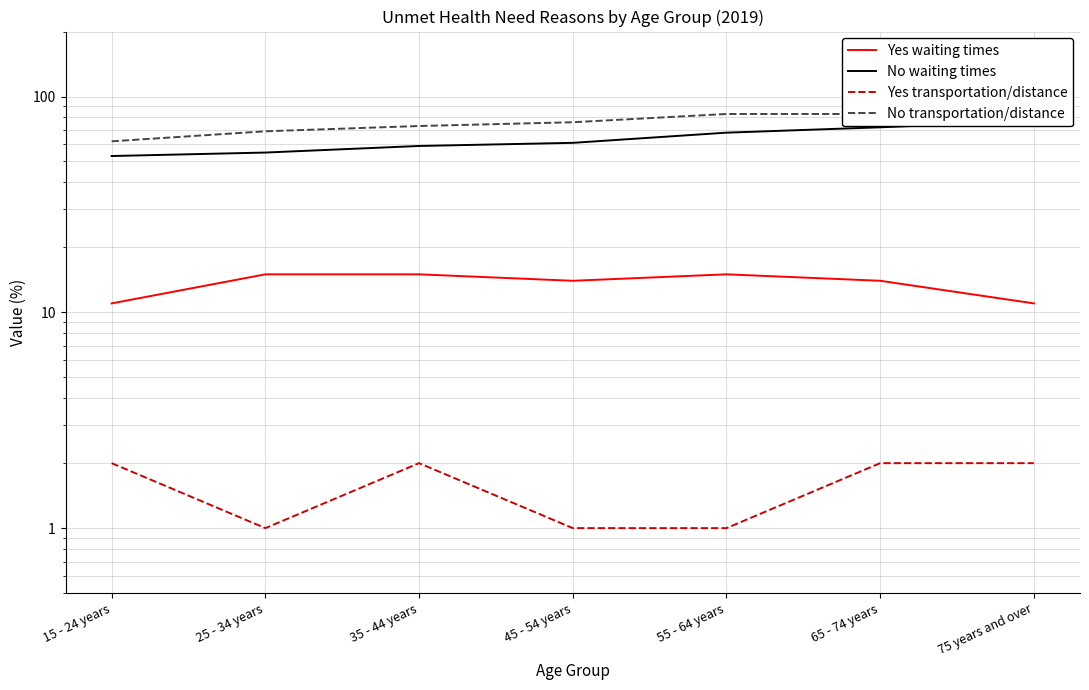

At which label is No transportation/distance closest to 74?

35 - 44 years